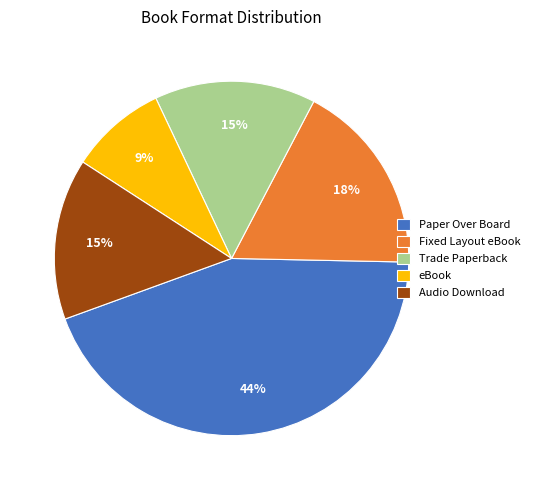

Between Trade Paperback and eBook, which is larger?

Trade Paperback